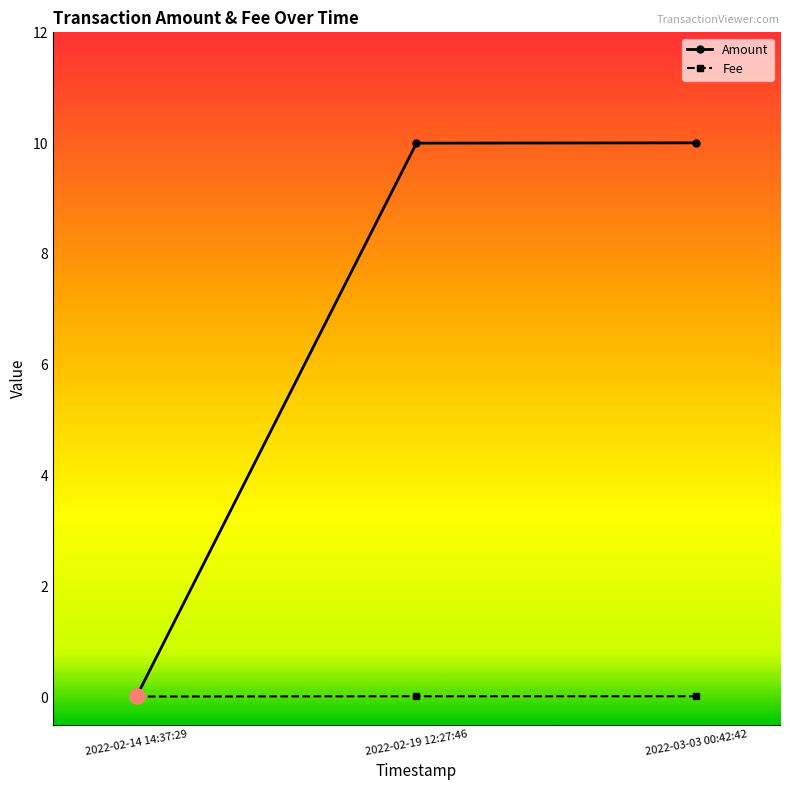

Which series has the widest spread of values?

Amount